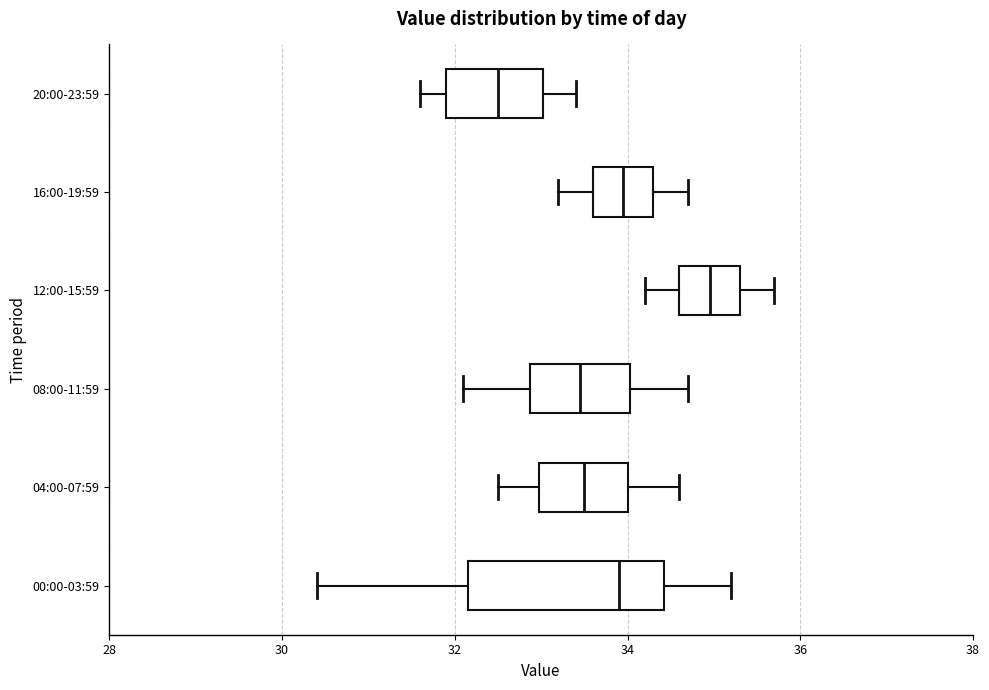

Comparing the boxes themselves (not the whiskers), which one is the widest?

00:00-03:59